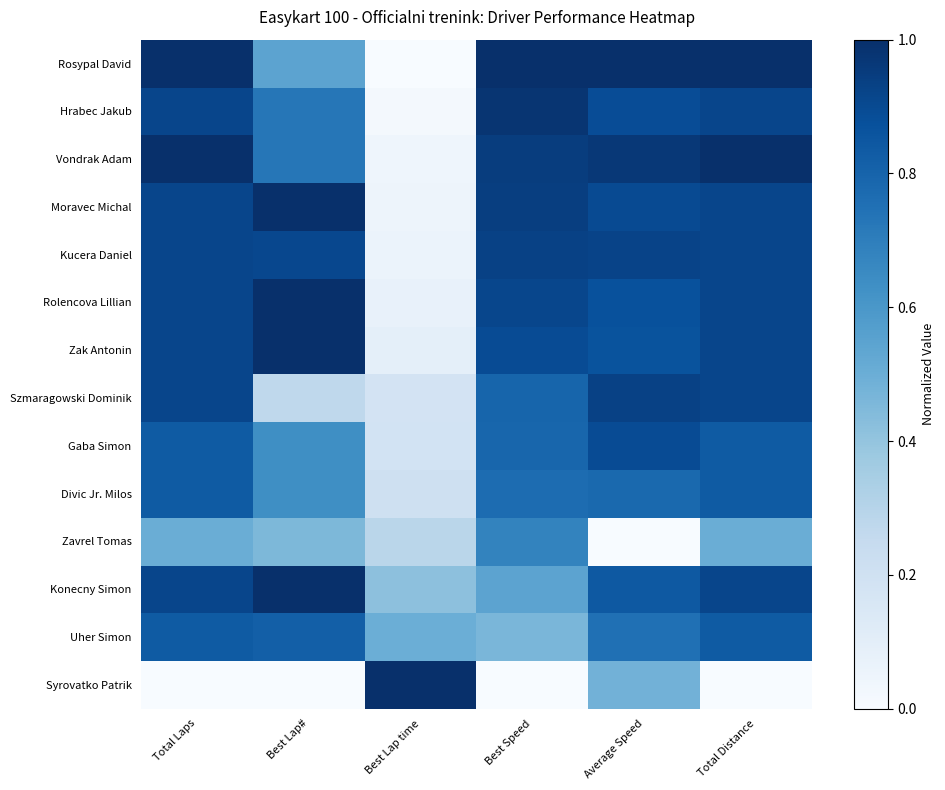

What is the maximum value shown in the chart?

1.0